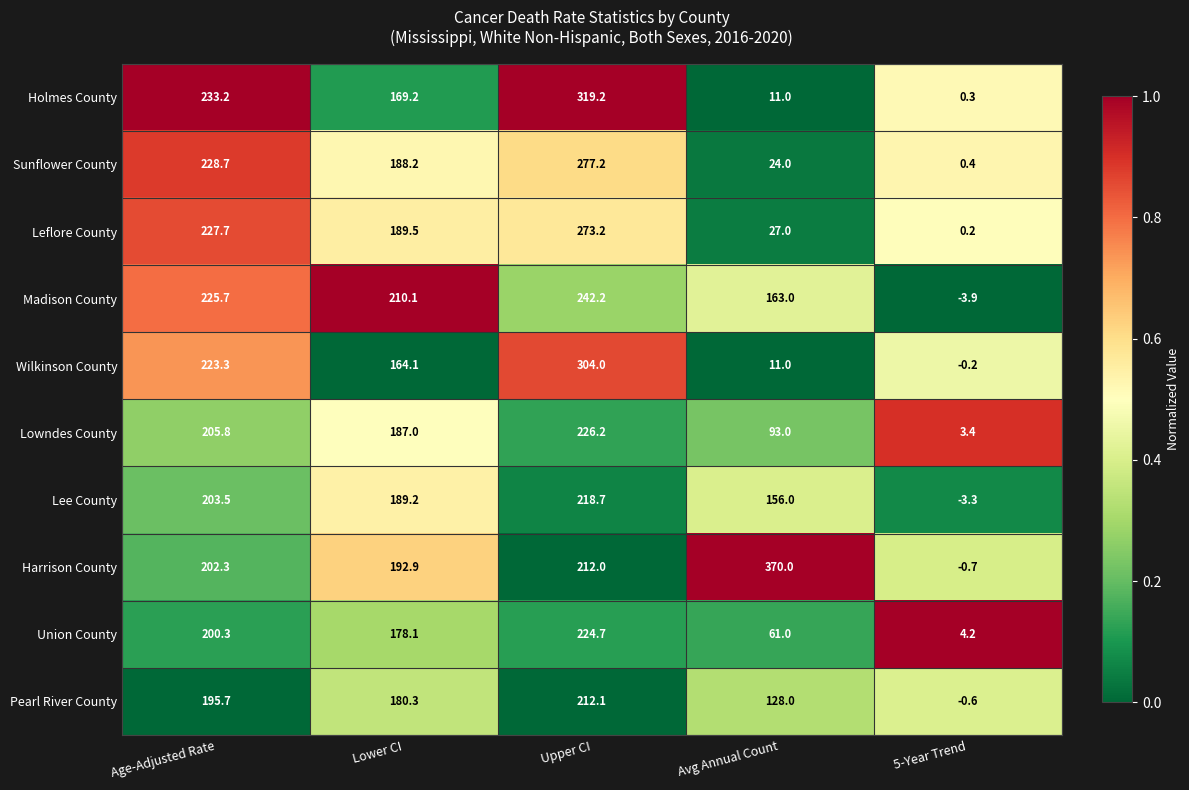

Which category has the lowest value in the Lee County series?

5-Year Trend